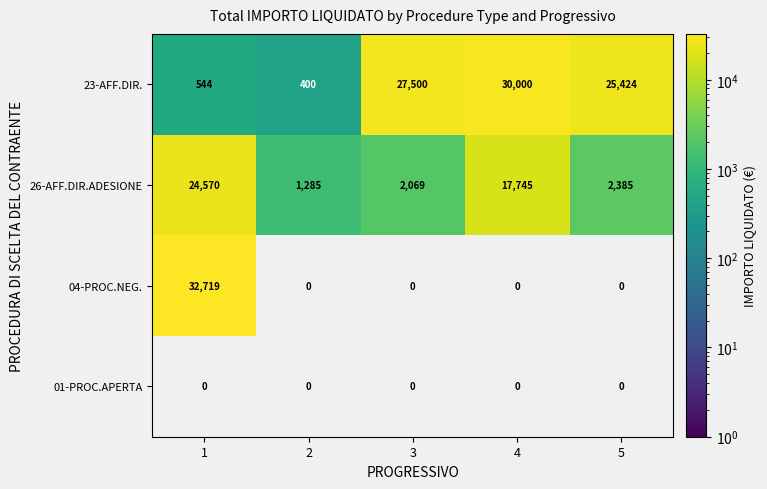

Reading right to left, list all the values displayed in this chart.

23-AFF.DIR.: 5=25424	4=30000	3=27500	2=400	1=544
26-AFF.DIR.ADESIONE: 5=2385	4=17745	3=2069	2=1285	1=24570
04-PROC.NEG.: 5=0	4=0	3=0	2=0	1=32719
01-PROC.APERTA: 5=0	4=0	3=0	2=0	1=0